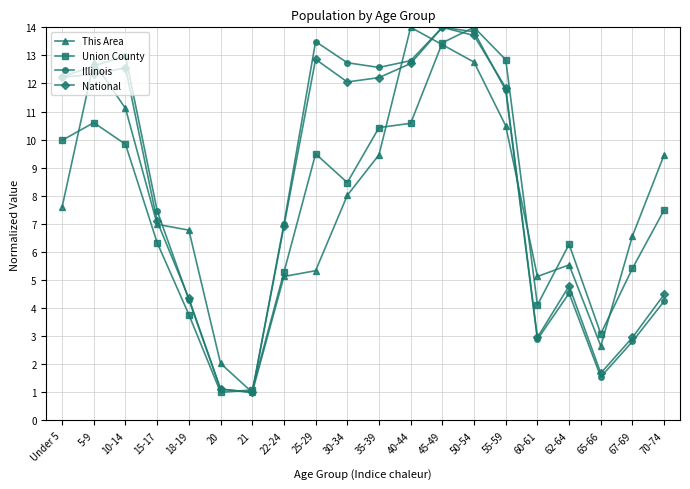

Is the value of Illinois at 35-39 greater than the value of This Area at 35-39?

Yes